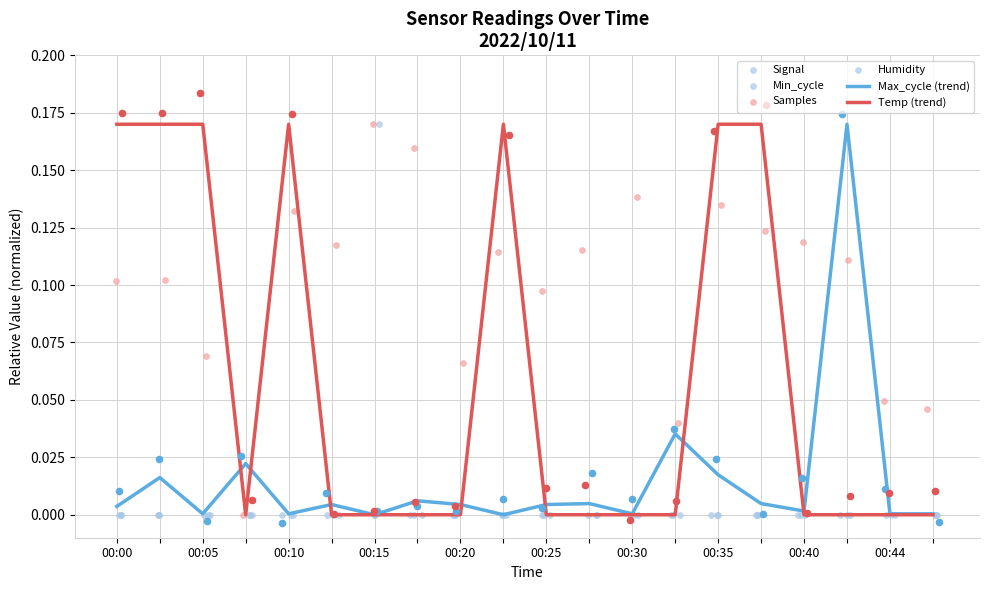

Is the value of Samples at 15 greater than the value of Signal at 00:25?

Yes